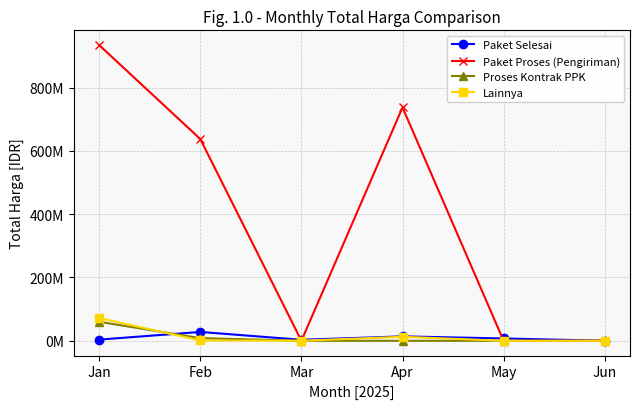

Which series ends up on top after the final intersection of Paket Selesai and Lainnya?

Paket Selesai